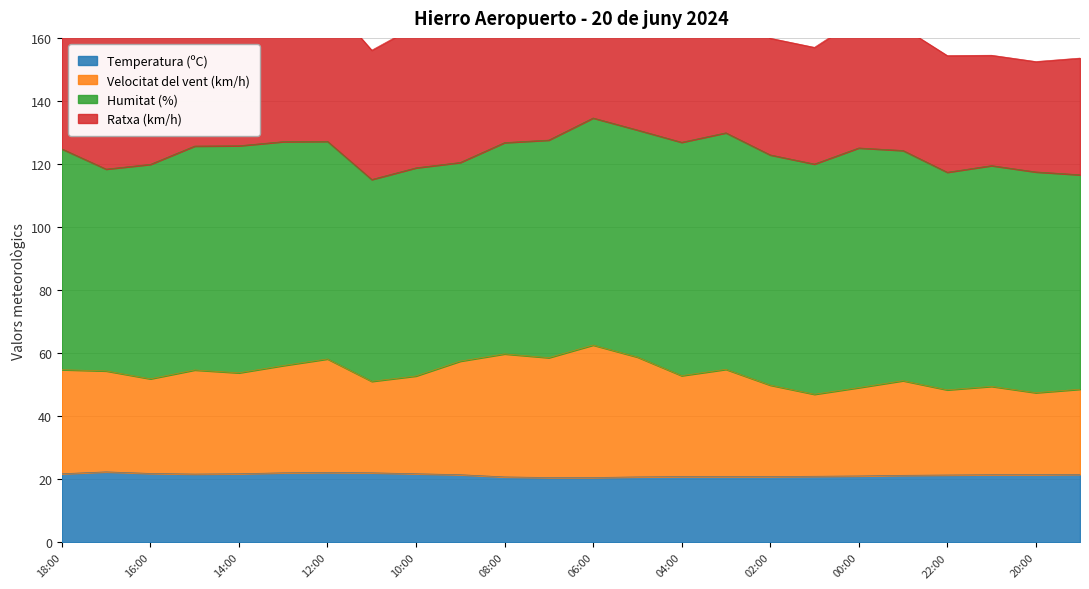

Is it true that Temperatura (ºC) equals 21.5 at 09:00?

True